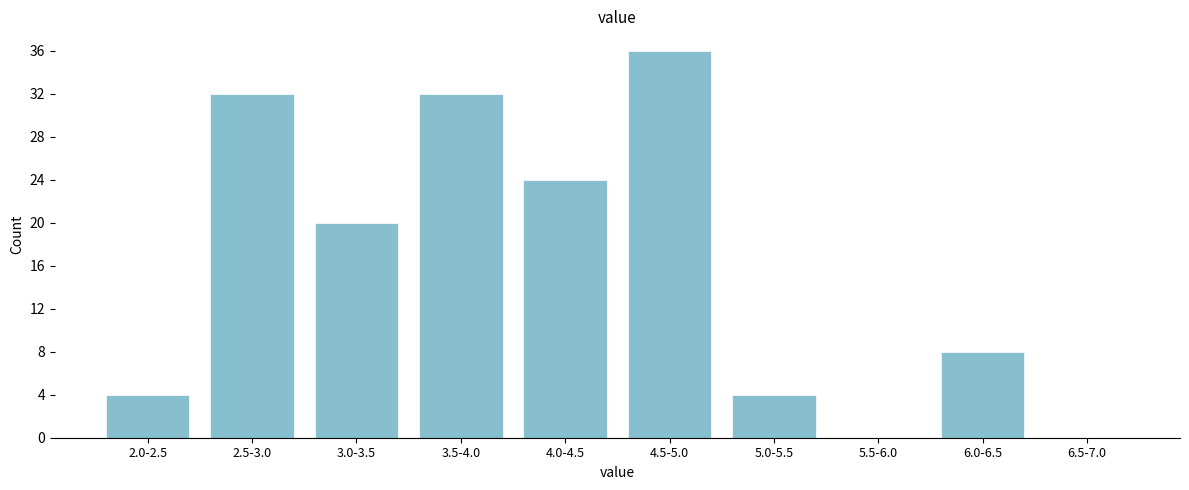

Reading right to left, what are all the values shown in this chart?

6.5-7.0=0	6.0-6.5=8	5.5-6.0=0	5.0-5.5=4	4.5-5.0=36	4.0-4.5=24	3.5-4.0=32	3.0-3.5=20	2.5-3.0=32	2.0-2.5=4